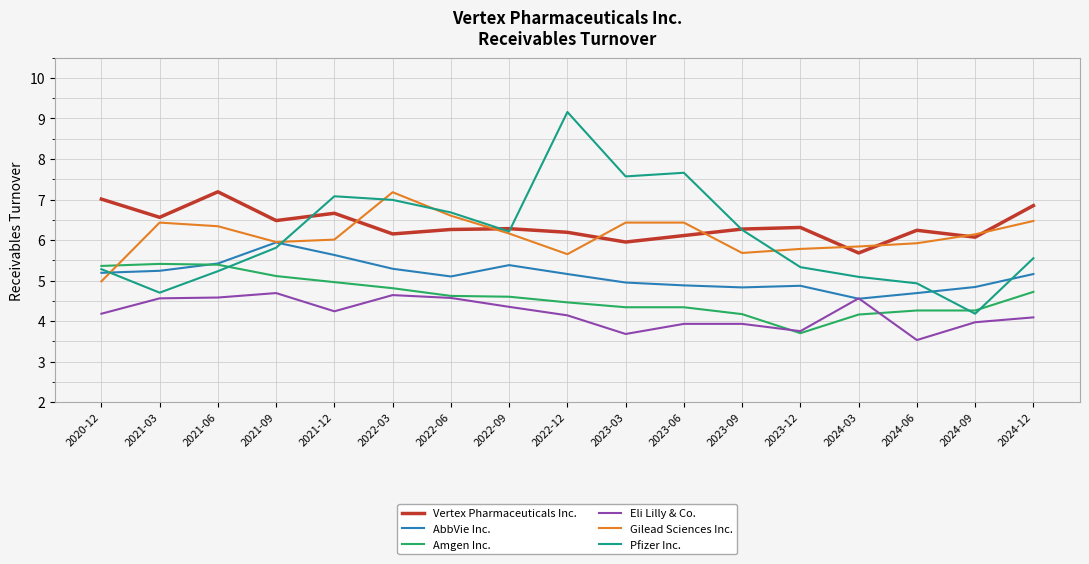

At which category does Gilead Sciences Inc. reach its first local peak?

2021-03